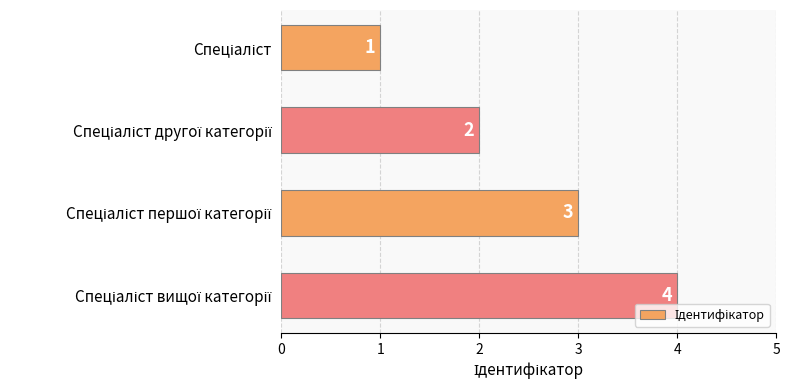

Count the values in the range 2 to 4.

3